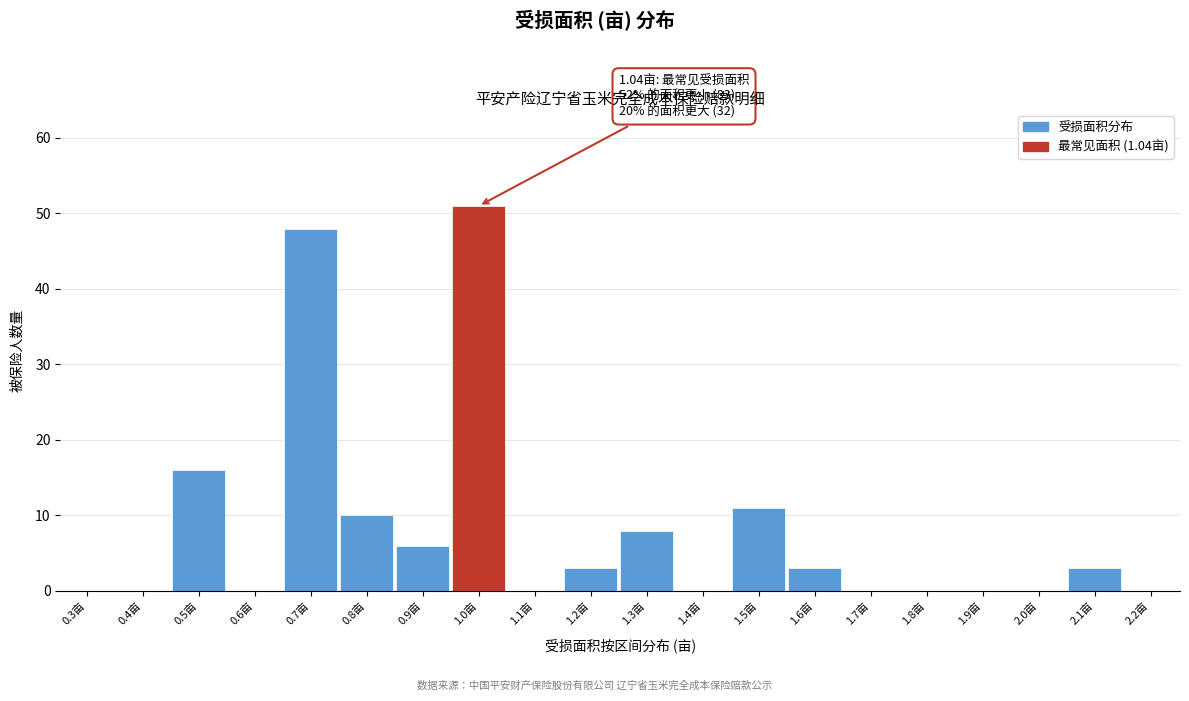

Reading left to right, extract all data points from this chart.

0.3亩=0	0.4亩=0	0.5亩=16	0.6亩=0	0.7亩=48	0.8亩=10	0.9亩=6	1.0亩=51	1.1亩=0	1.2亩=3	1.3亩=8	1.4亩=0	1.5亩=11	1.6亩=3	1.7亩=0	1.8亩=0	1.9亩=0	2.0亩=0	2.1亩=3	2.2亩=0